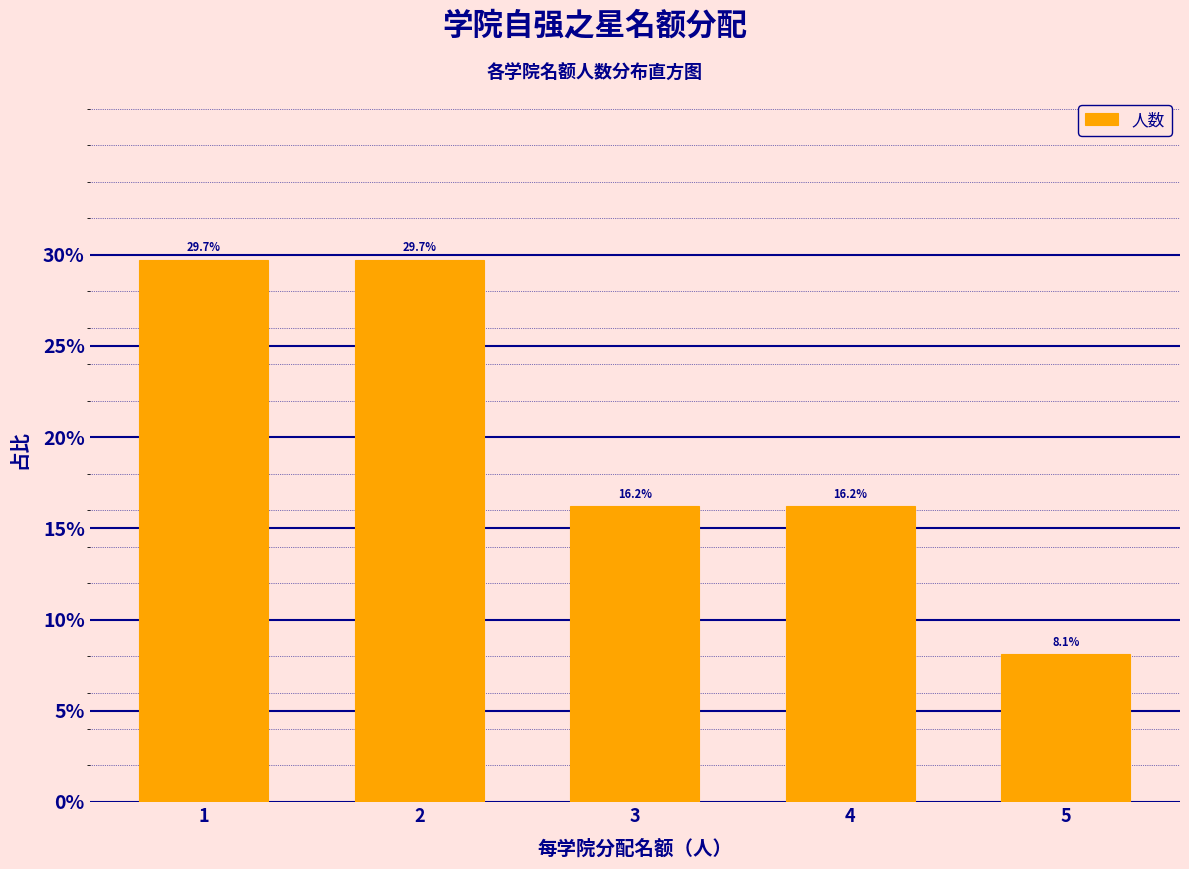

Reading left to right, extract all data points from this chart.

29.7	29.7	16.2	16.2	8.1